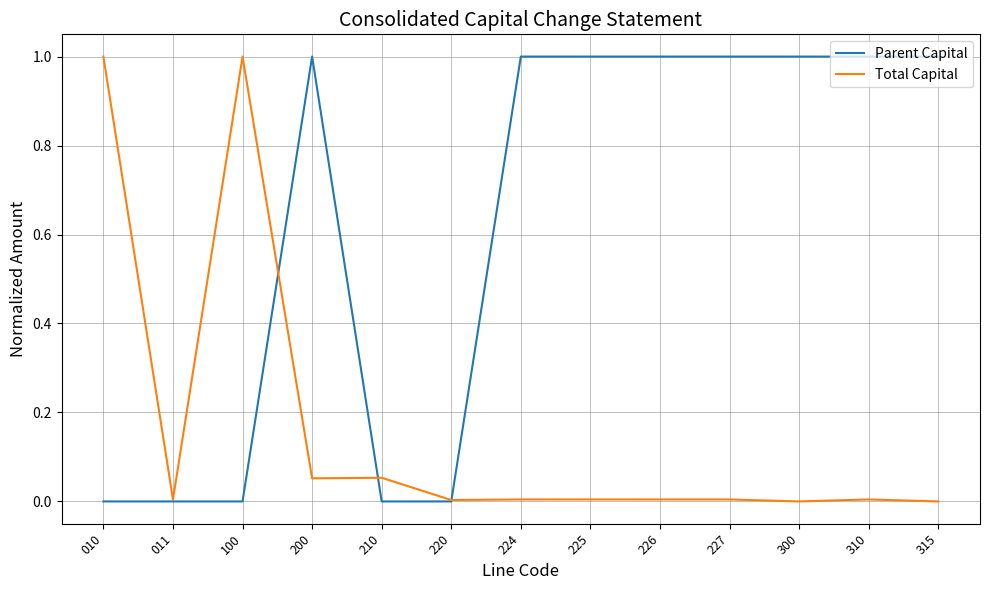

What is the maximum value shown in the chart?

1.0